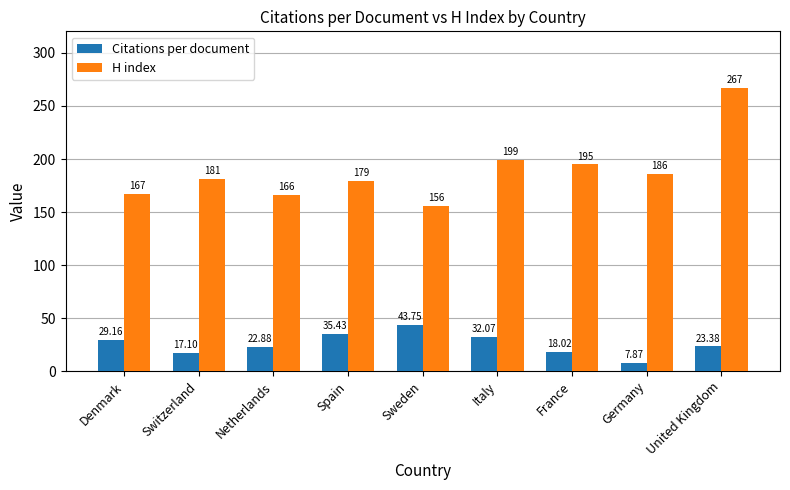

How many values in the Citations per document series exceed 23?

5